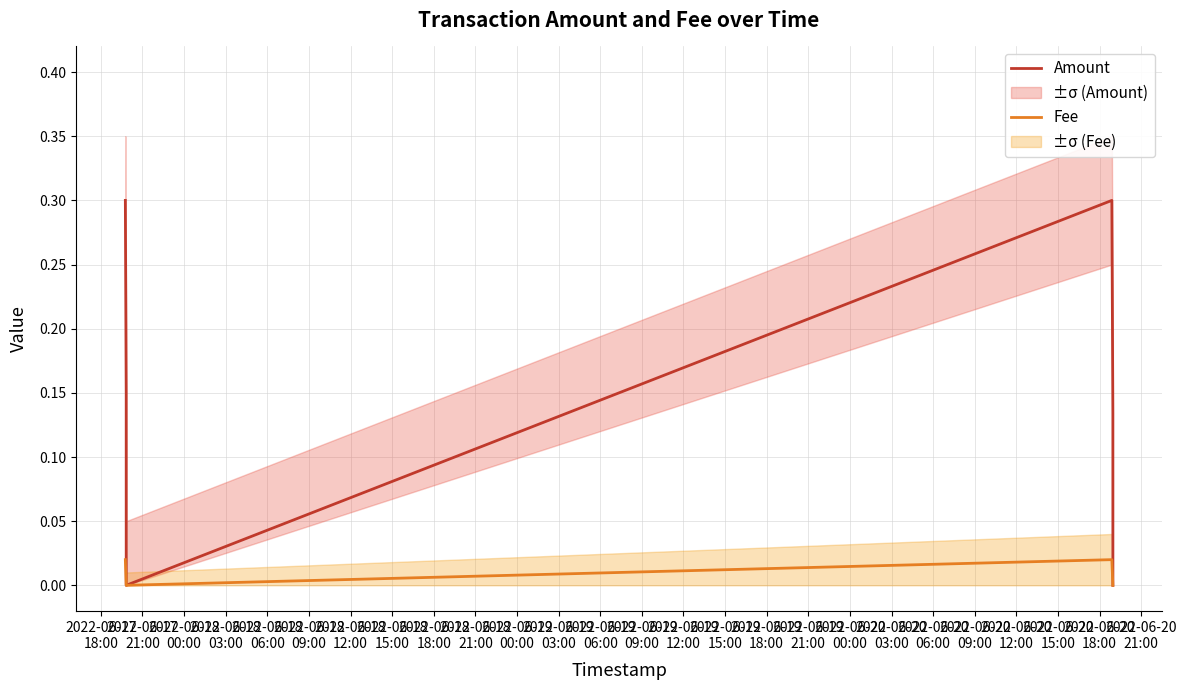

True or false: Amount has a value of 0.3 at 2022-06-17
18:00.

True